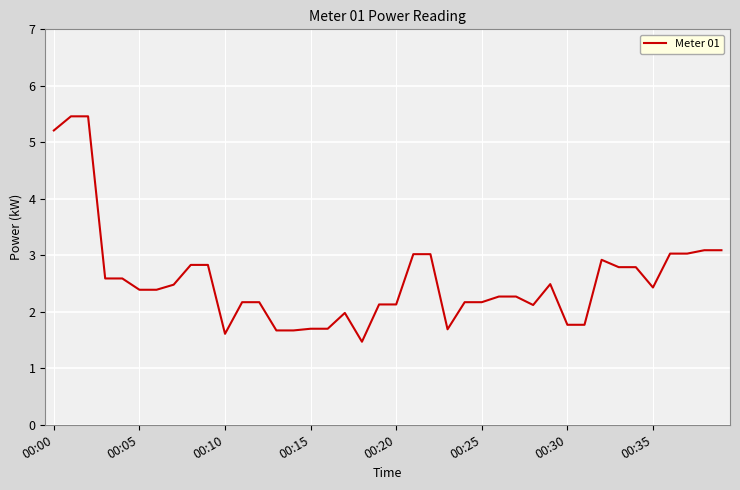

Count the number of categories in the chart.

40